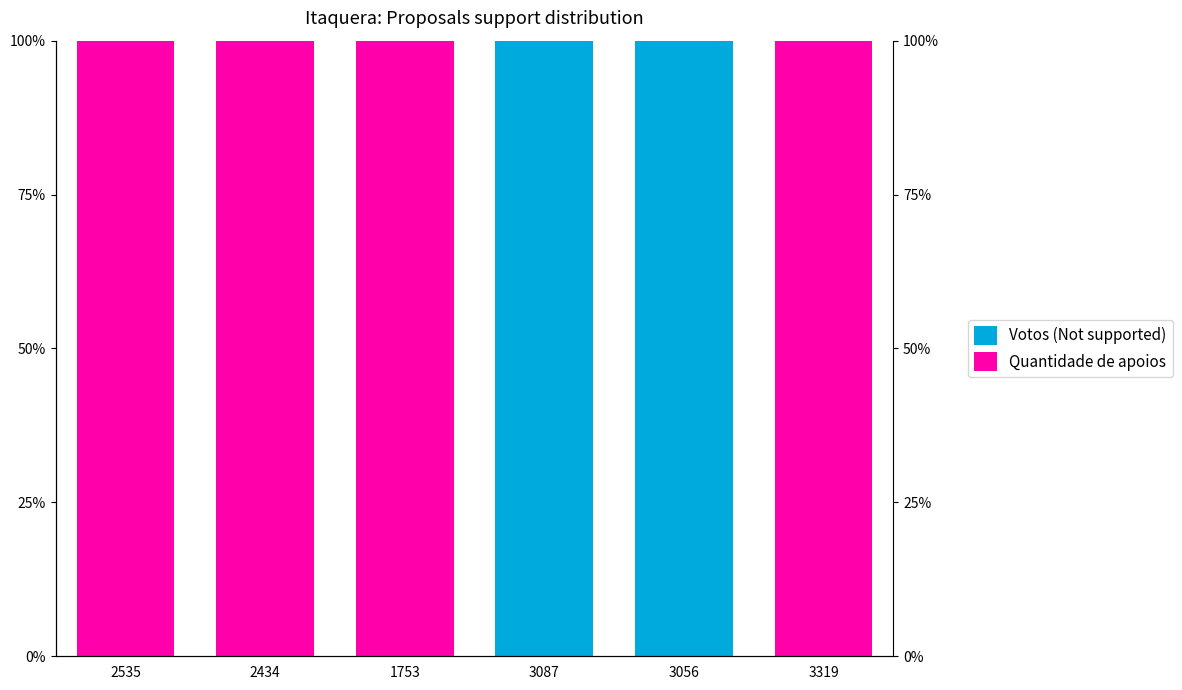

List the labels in order of Quantidade de apoios value, smallest first.

3087, 3056, 2535, 2434, 1753, 3319